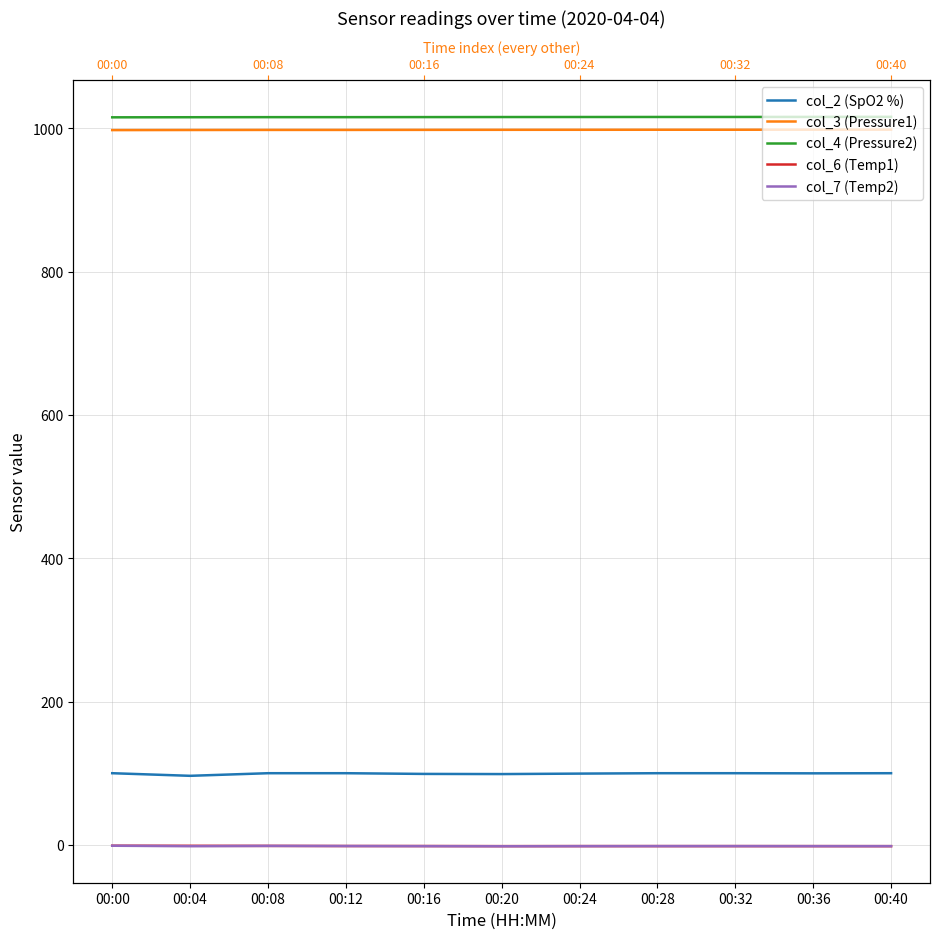

What is the average value of the col_6 (Temp1) series?

-1.6